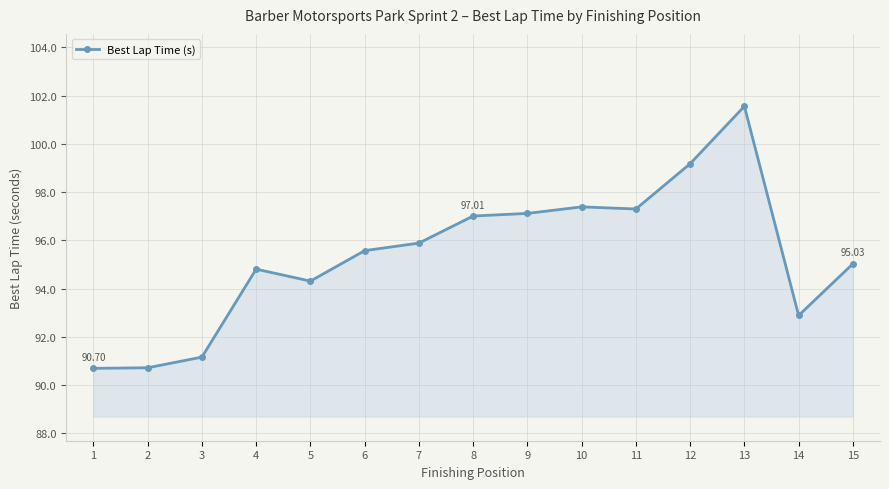

Is it true that the value at 10 is 49.5?

False